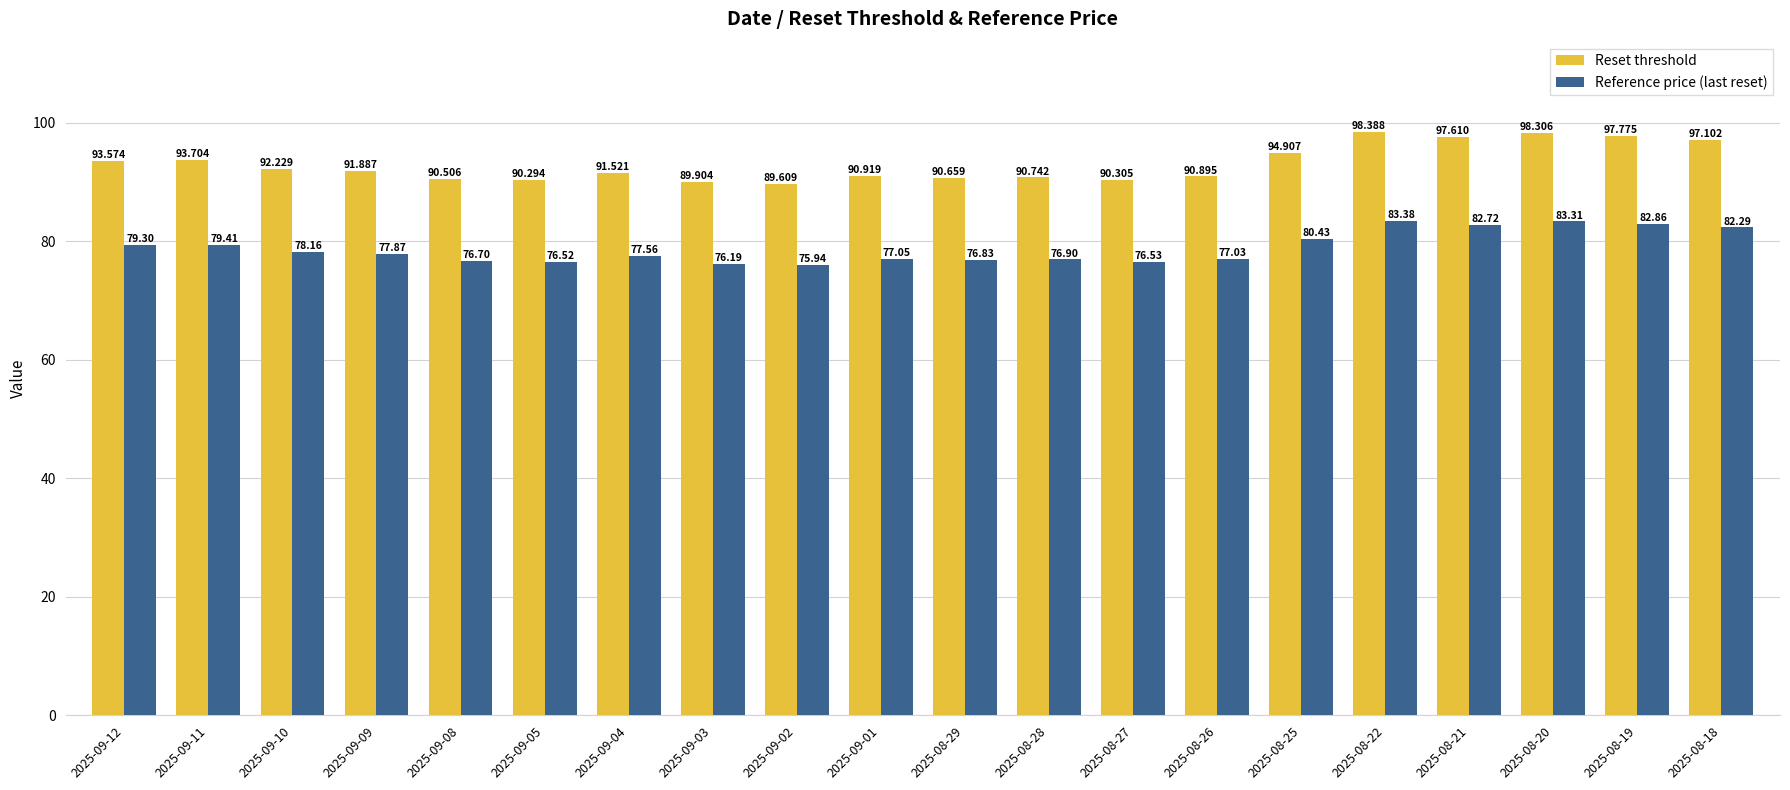

What is the value of the Reference price (last reset) bar at the 12th from the left?

76.9